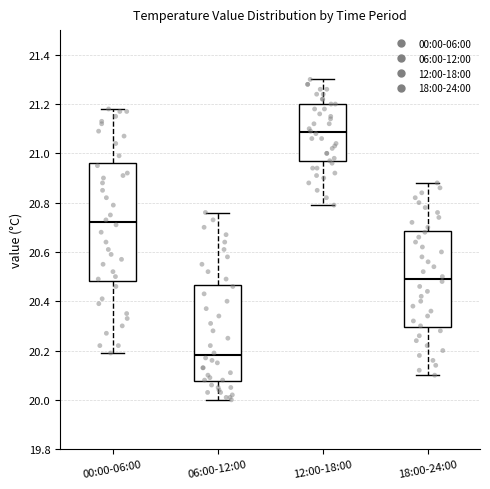

Reading left to right, transcribe this box plot: for each box, give where its median line is, the range the box spans, and where its two whiskers end, as read against the y-axis. The values are not printed on the chart, so give them approximately, as read against the axis.

00:00-06:00: median 20.72, box 20.48 to 20.96, whiskers 20.20 to 21.18
06:00-12:00: median 20.18, box 20.08 to 20.46, whiskers 20.00 to 20.76
12:00-18:00: median 21.08, box 20.96 to 21.20, whiskers 20.80 to 21.30
18:00-24:00: median 20.50, box 20.30 to 20.68, whiskers 20.10 to 20.88